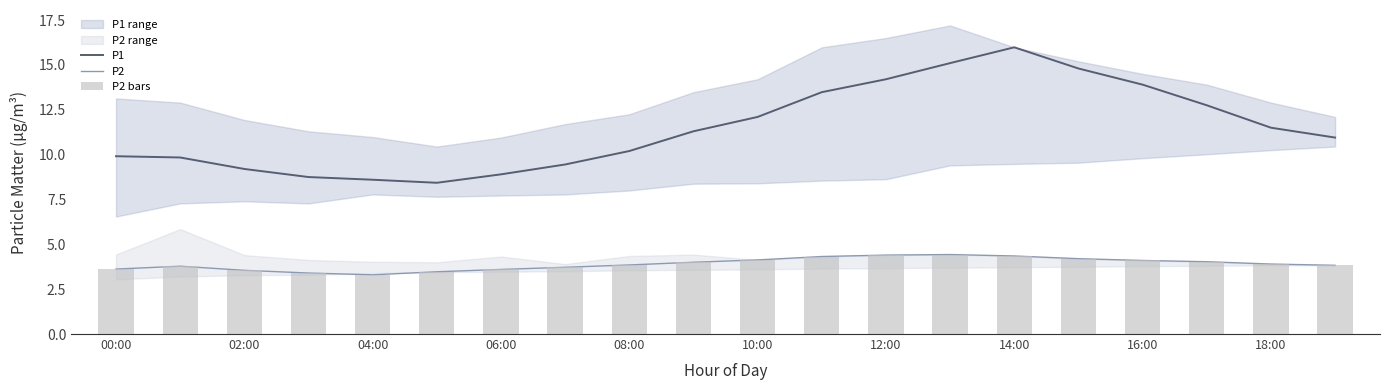

Is the value of P1 at 11 greater than the value of P2 bars at 18:00?

Yes